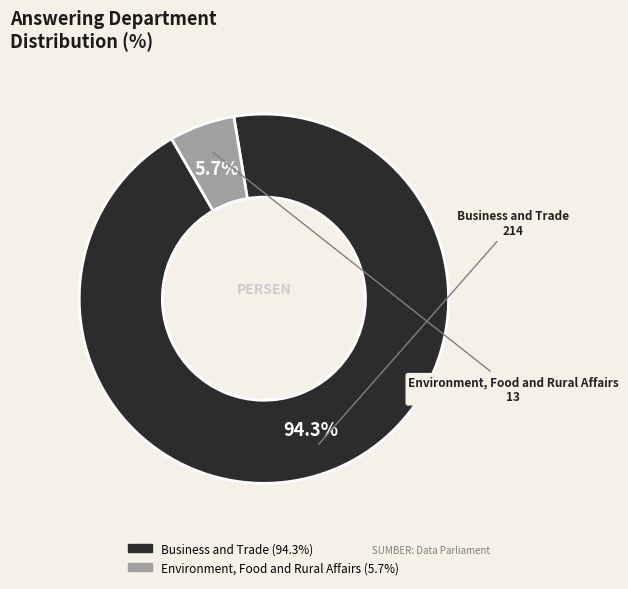

Approximately how many times larger is the value at Environment, Food and Rural Affairs compared to Business and Trade?

0.1